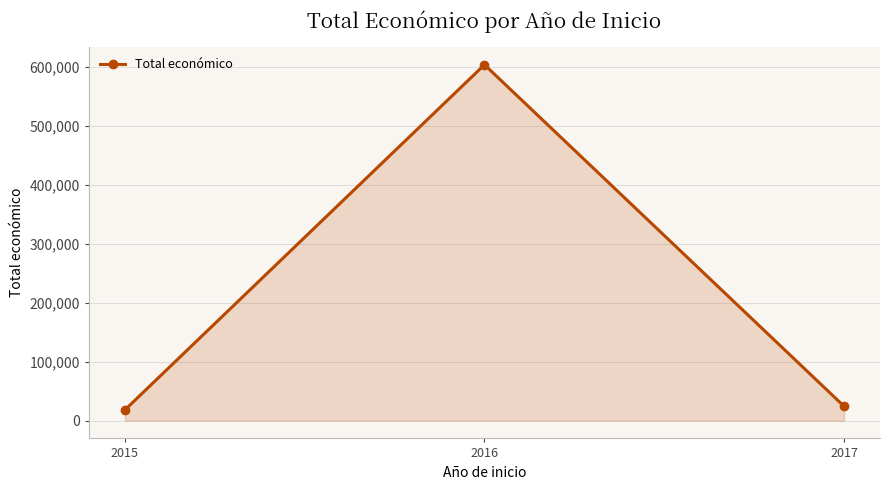

Where does the data first go above 24400?

2016